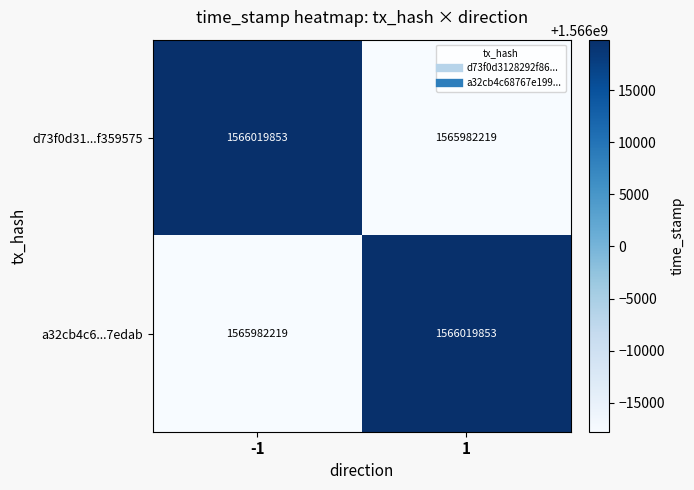

What is the minimum value shown in the chart?

1565982219